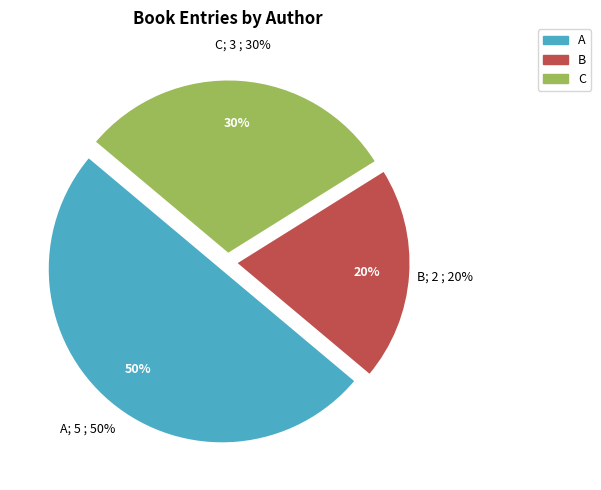

Is there any slice that represents more than half of the pie?

No